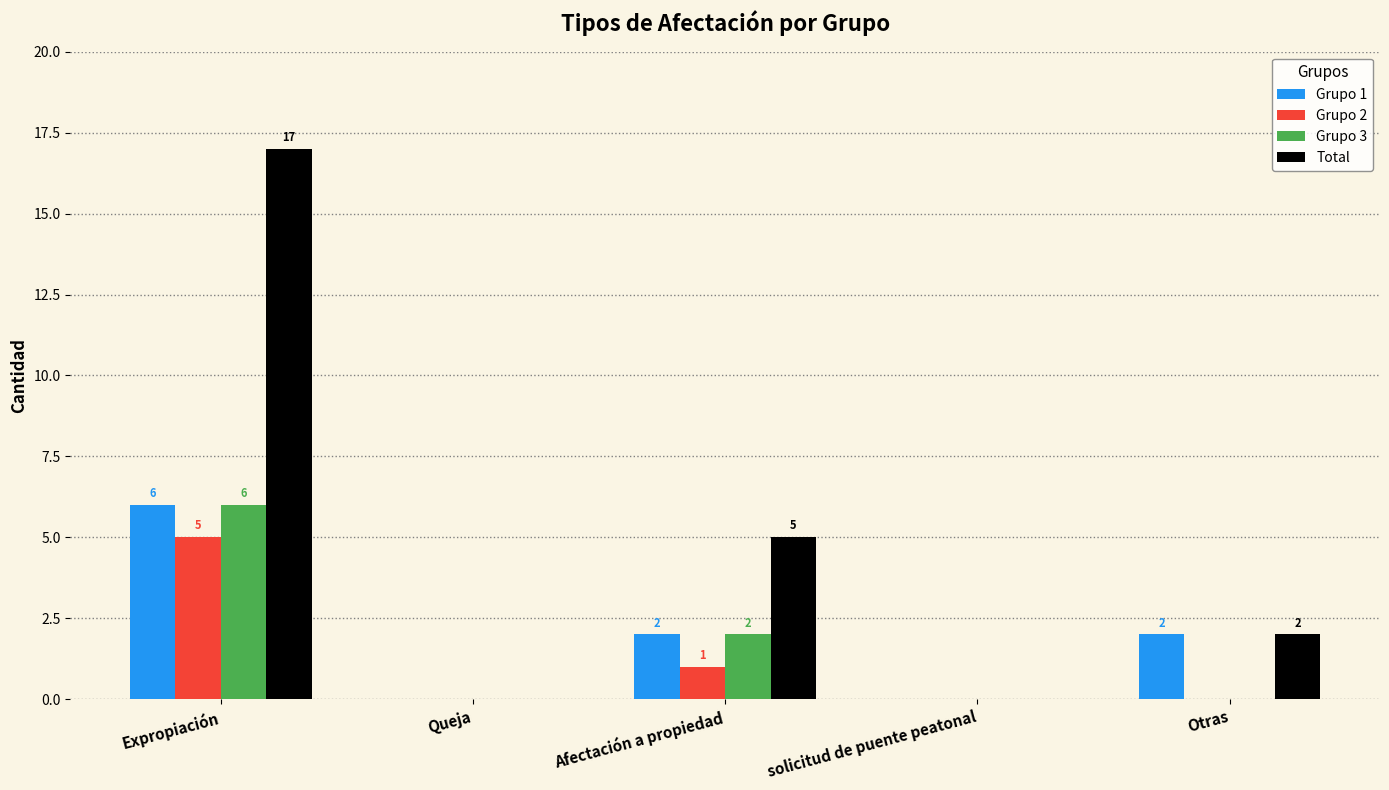

How many Grupo 2 values are between 0 and 1?

4